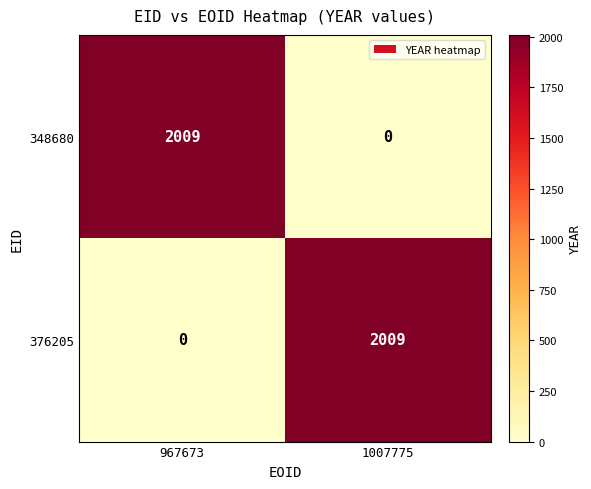

Reading left to right, what are all the values shown in this chart?

348680: 967673=2009	1007775=0
376205: 967673=0	1007775=2009